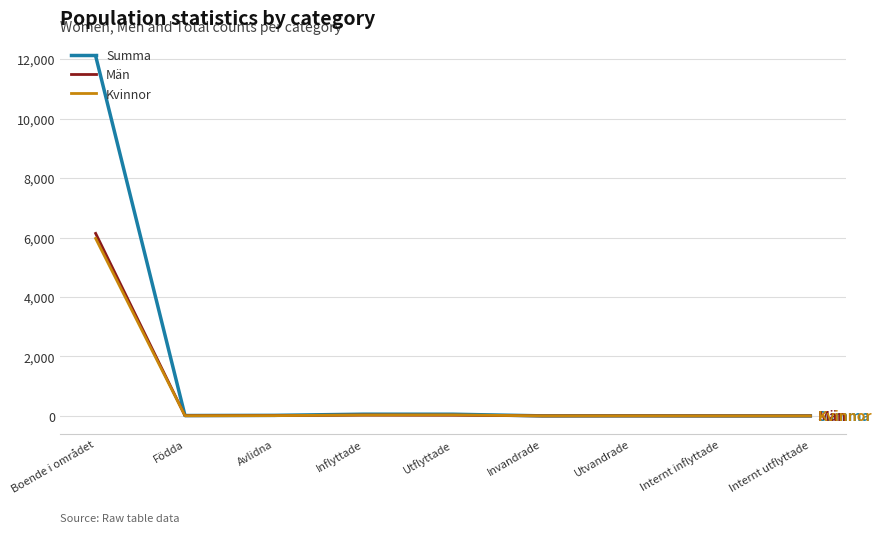

The Kvinnor series shows -2528 at Internt inflyttade. True or false?

False